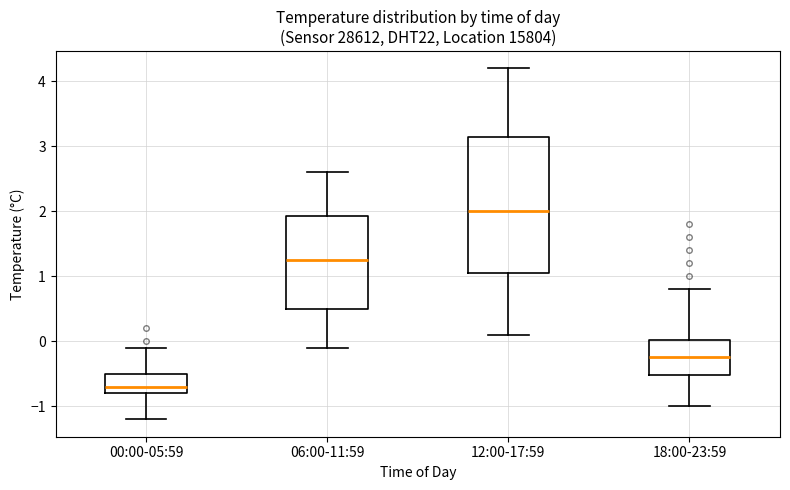

Reading left to right, transcribe this box plot: for each box, give where its median line is, the range the box spans, and where its two whiskers end, as read against the y-axis. The values are not printed on the chart, so give them approximately, as read against the axis.

00:00-05:59: median -0.7, box -0.8 to -0.5, whiskers -1.2 to -0.1
06:00-11:59: median 1.3, box 0.5 to 1.9, whiskers -0.1 to 2.6
12:00-17:59: median 2.0, box 1.1 to 3.2, whiskers 0.1 to 4.2
18:00-23:59: median -0.2, box -0.5 to 0.0, whiskers -1.0 to 0.8